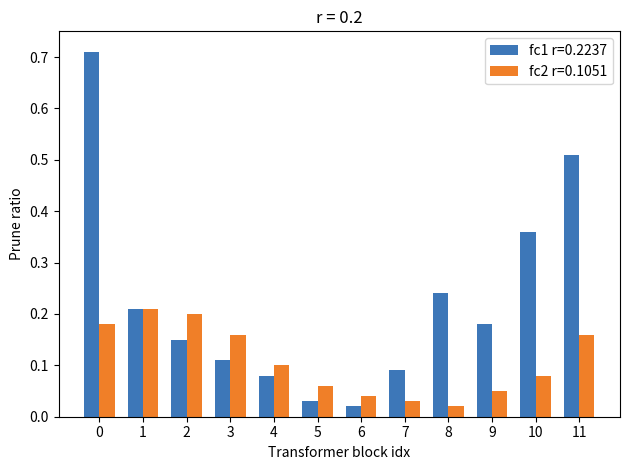

Is it true that fc1 r=0.2237 equals 0.1 at 9?

False